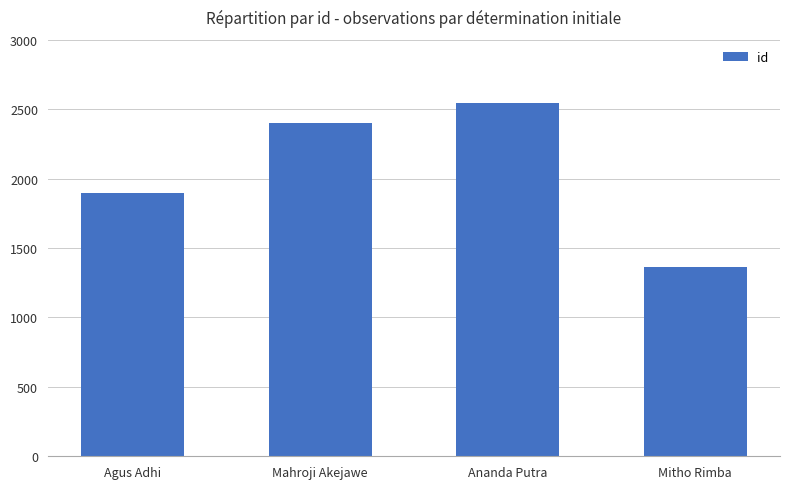

What is the sum of all values?

8200